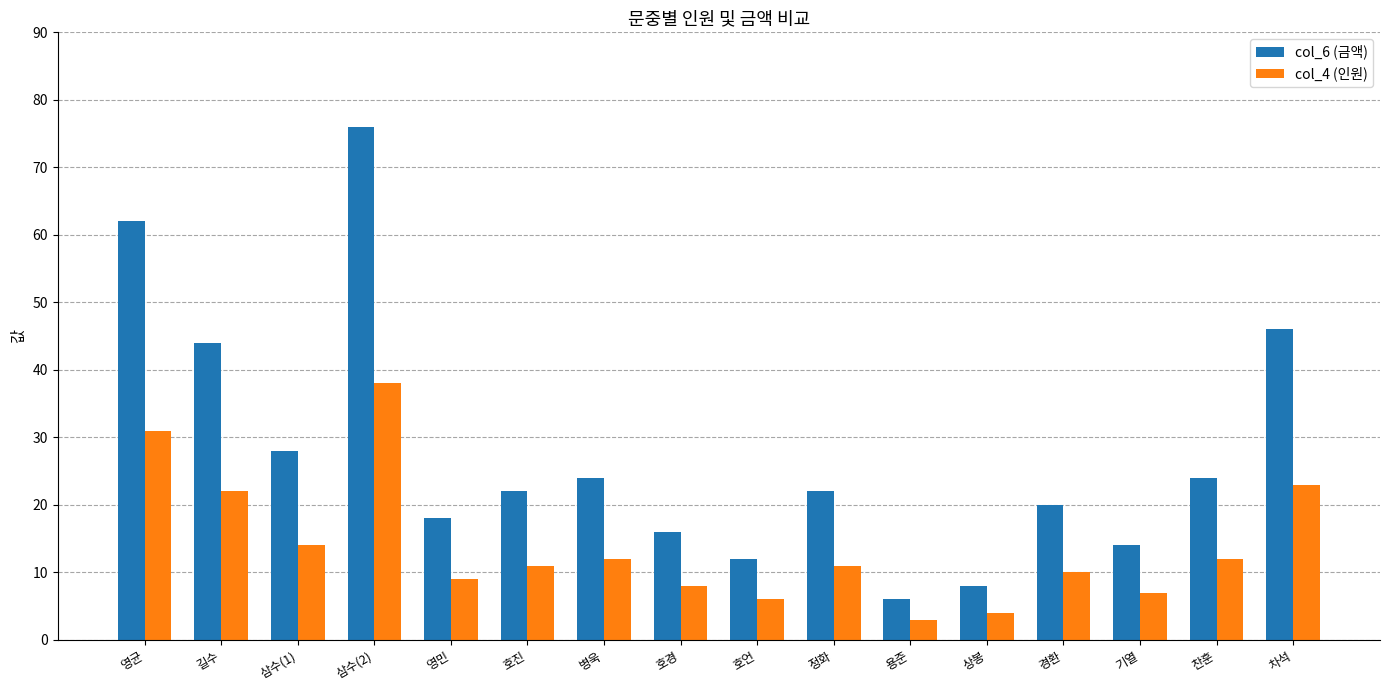

What are all the series names shown in the legend?

col_6 (금액), col_4 (인원)